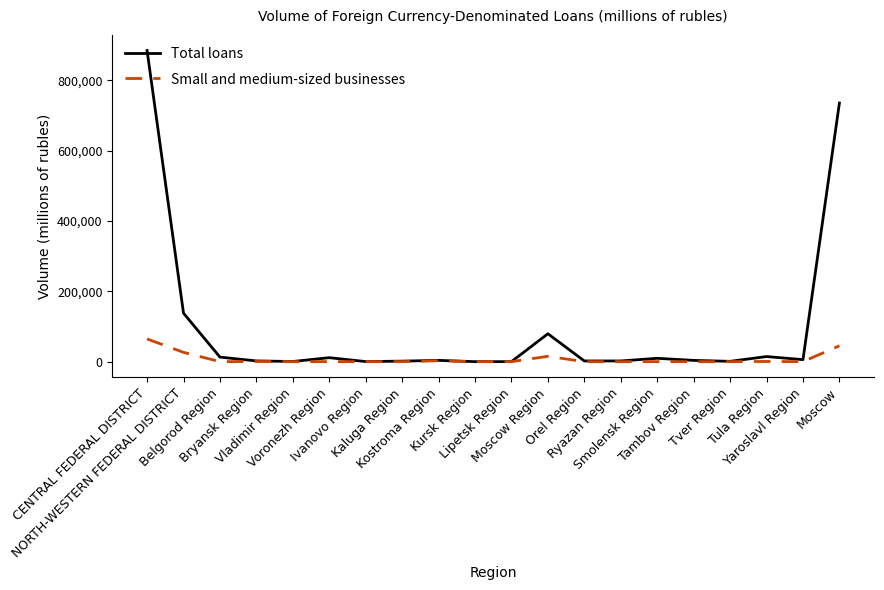

List the series in order of their overall mean, highest first.

Total loans, Small and medium-sized businesses